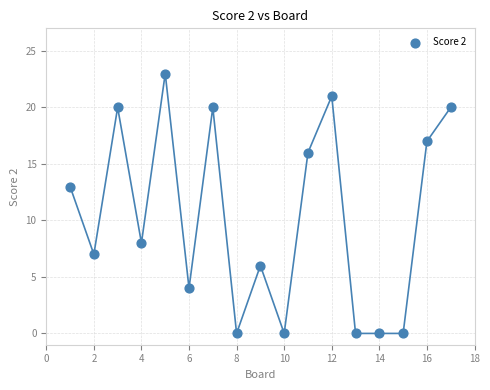

What Y value in the scatter plot is closest to 11?

13